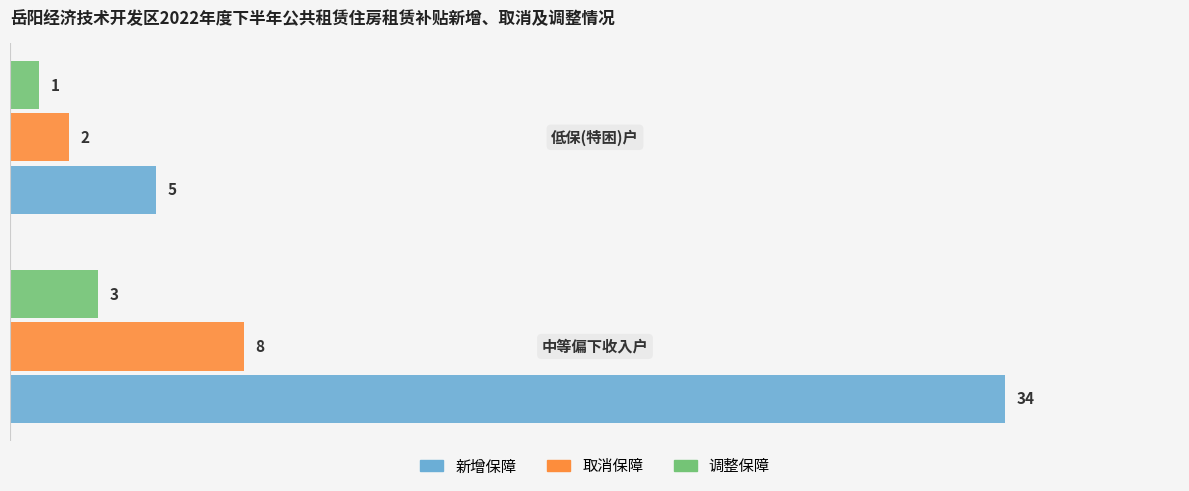

Which series has the widest spread of values?

新增保障